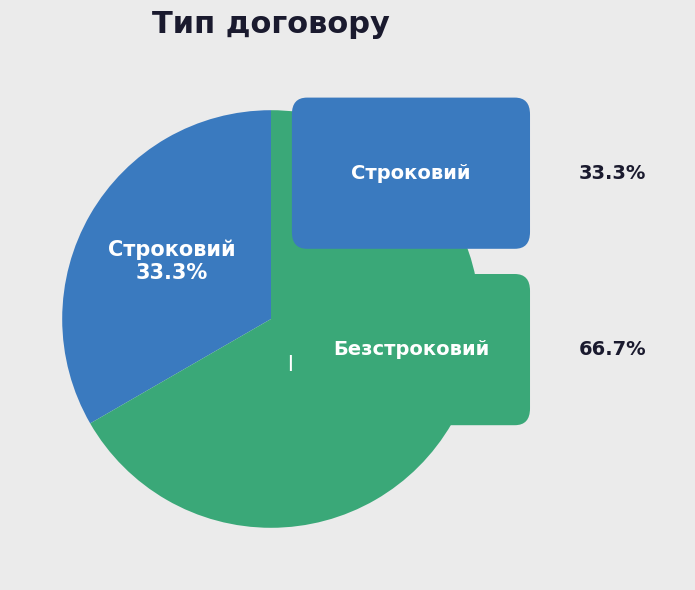

Is there any slice that represents more than half of the pie?

Yes